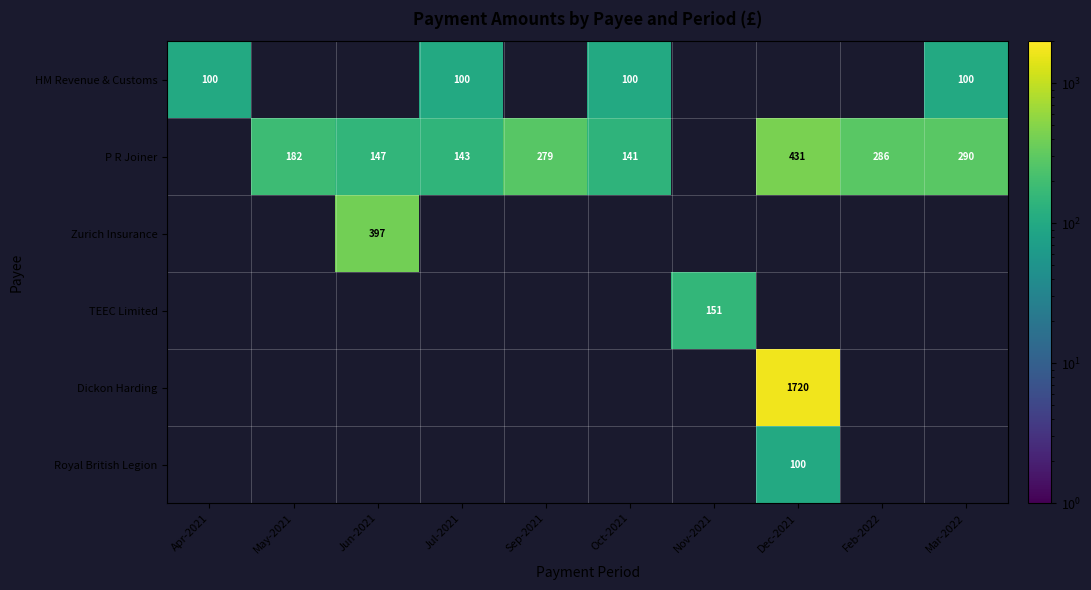

True or false: P R Joiner has a value of 290.0 at Mar-2022.

True